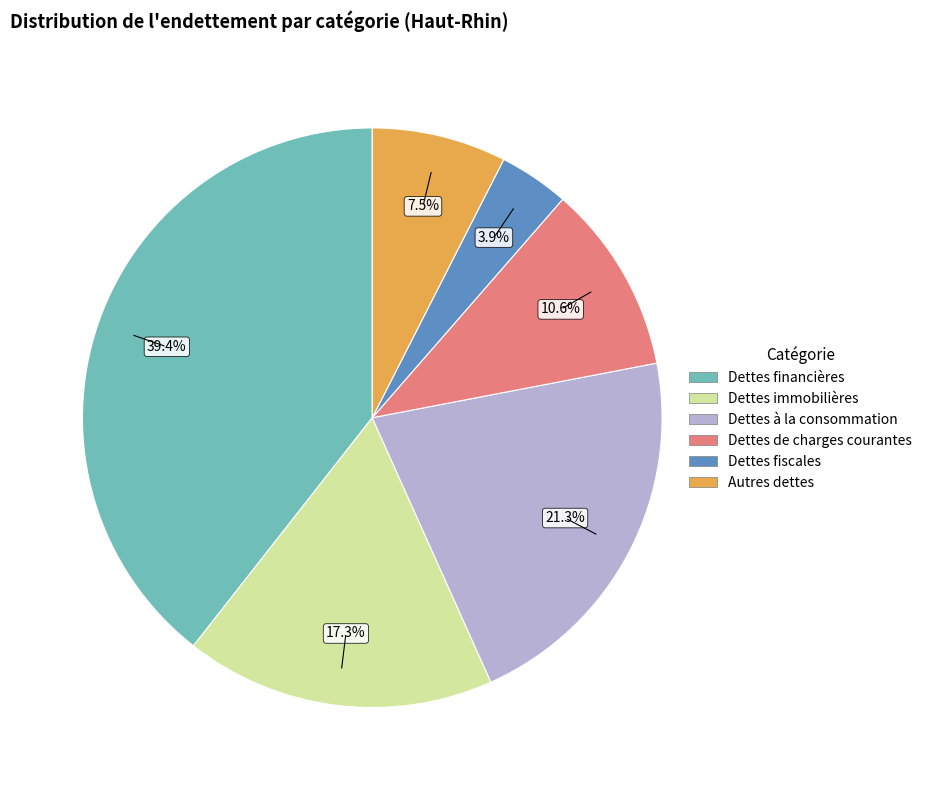

The Dettes de charges courantes slice represents 11% of the pie. True or false?

True